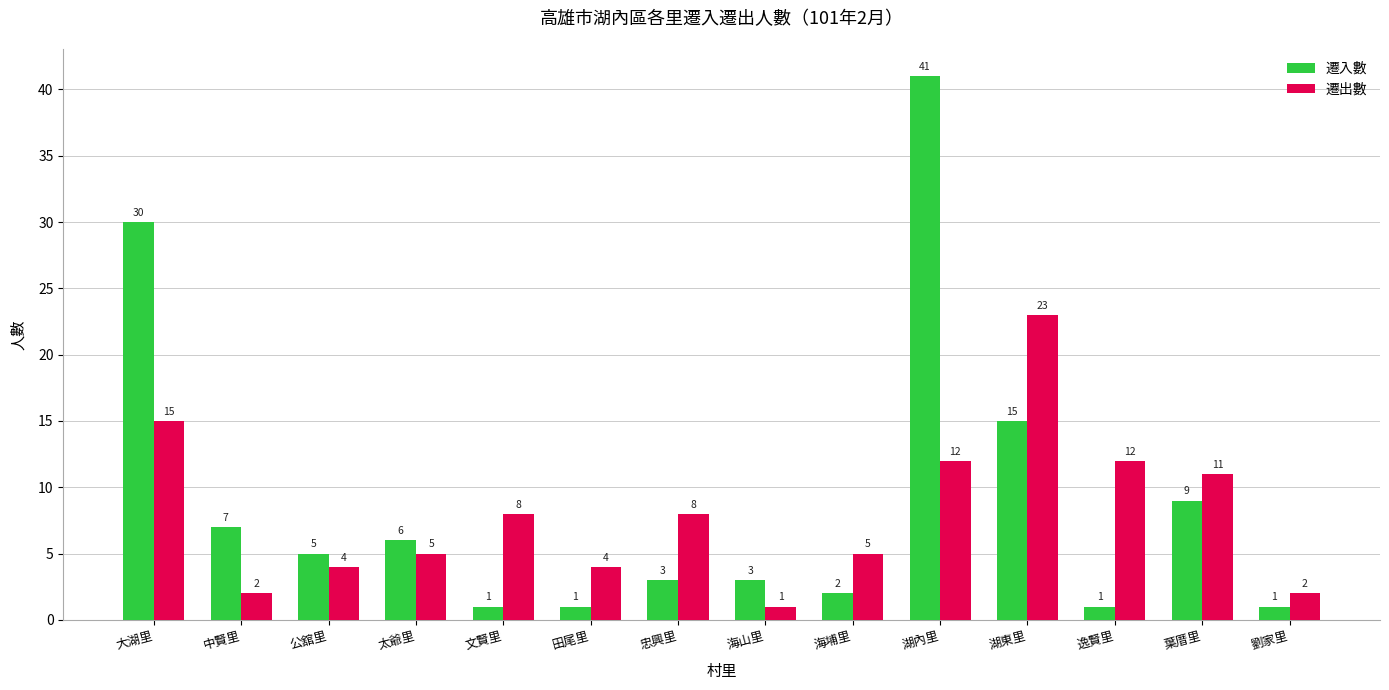

Does the chart contain stacked bars?

No